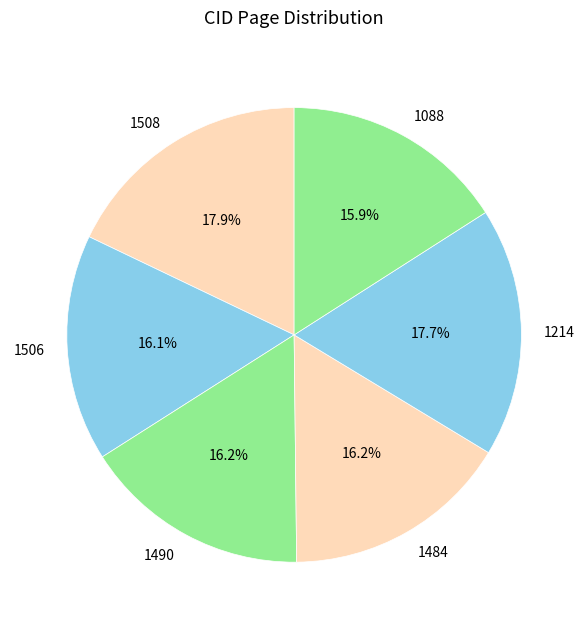

To the nearest percent, what is the difference between the 1214 and 1088 slice percentages?

2%